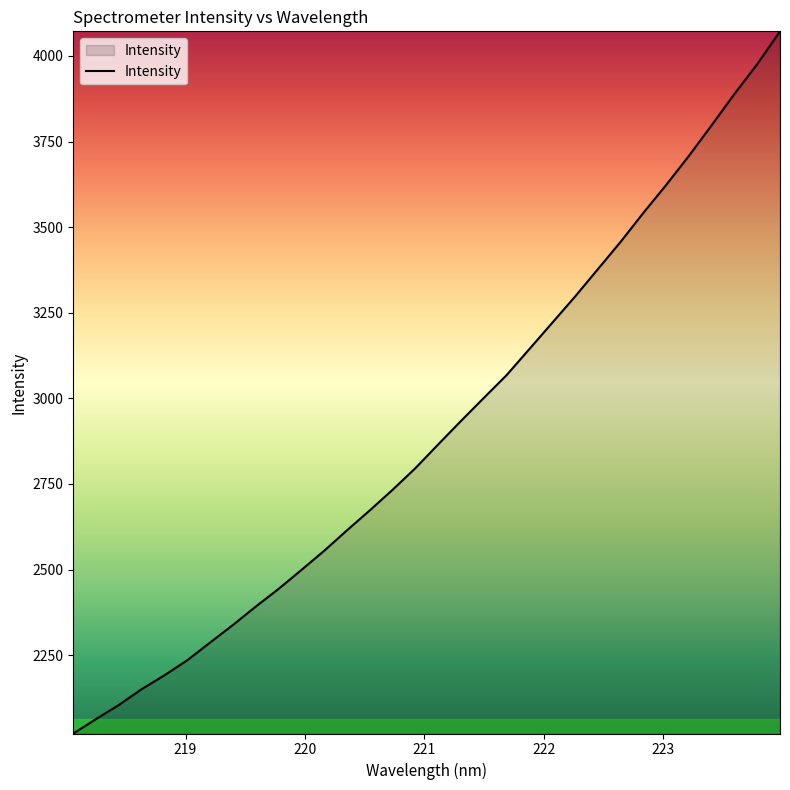

What is the minimum value shown in the chart?

2021.2